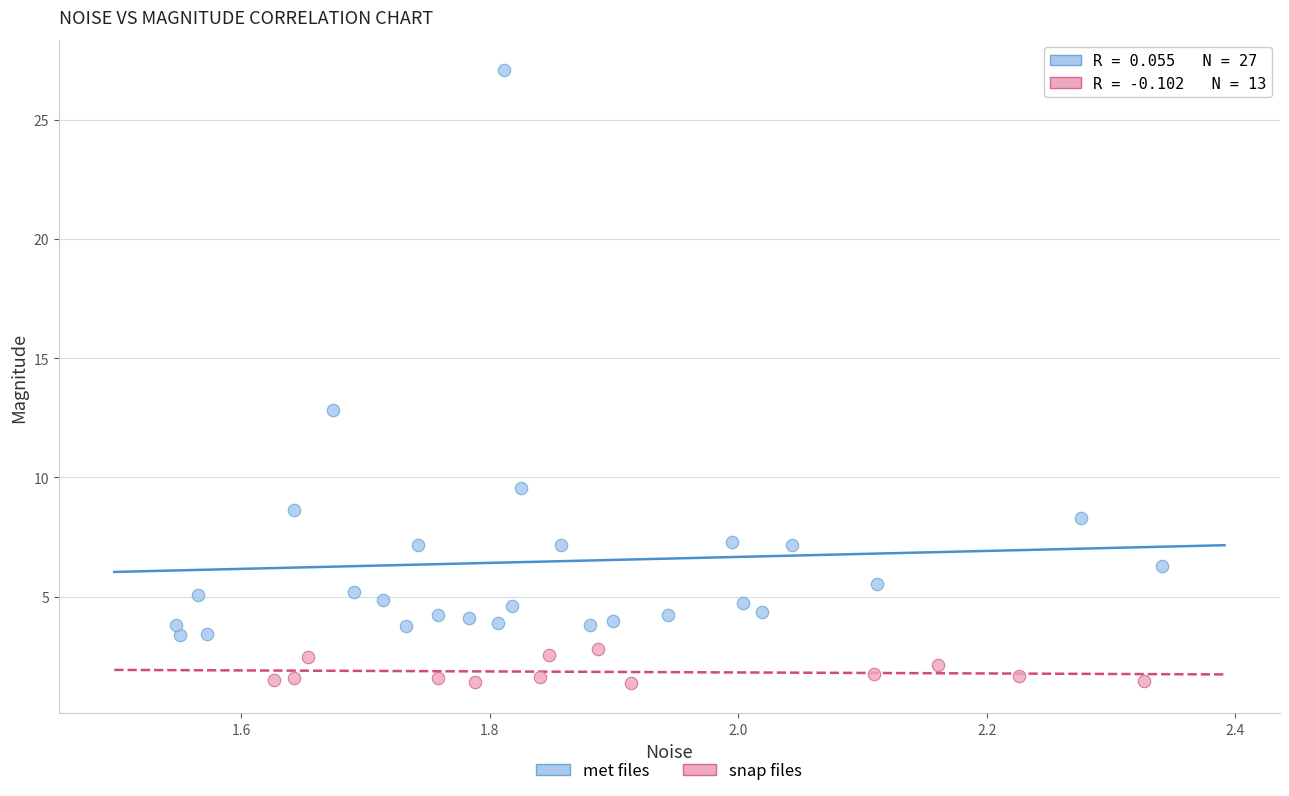

Which series reaches the minimum Y coordinate?

snap files